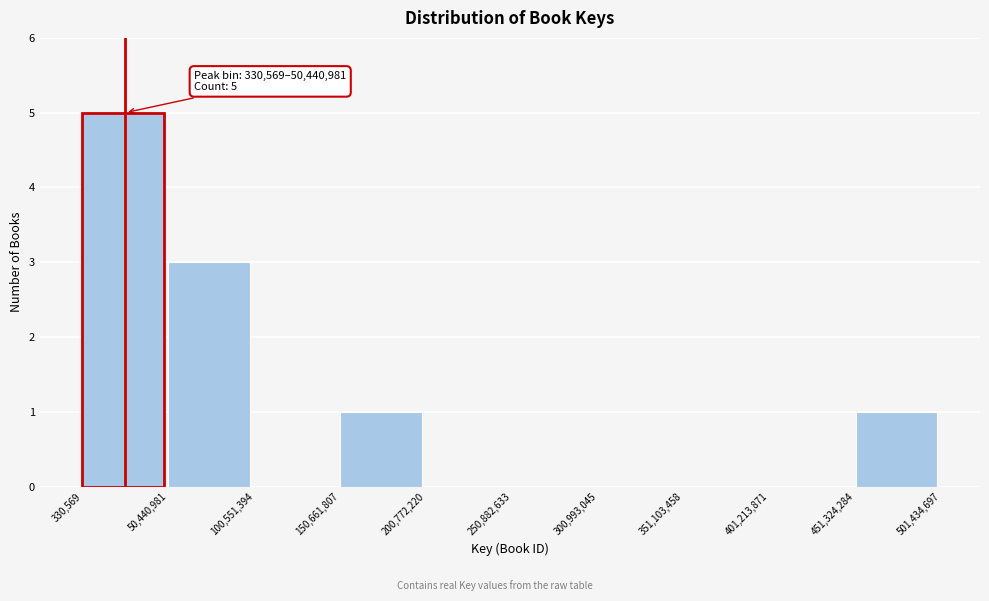

Which range on the x-axis has the tallest bar?

330,569 to 50,440,981